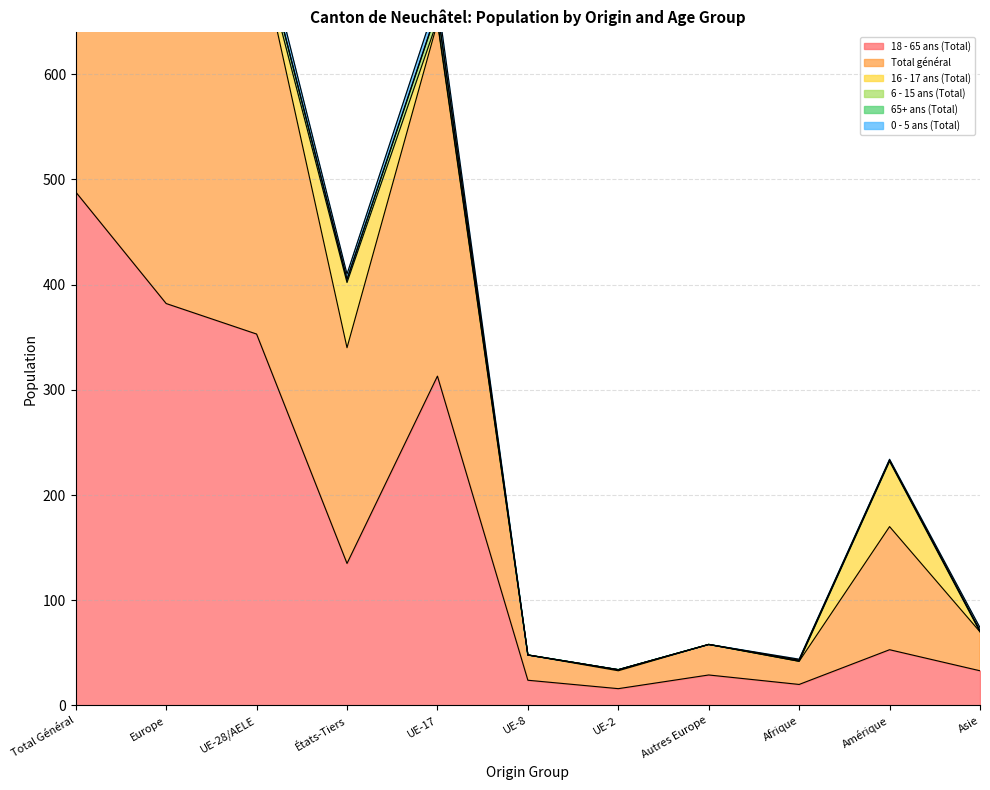

At which category is the sum across all series the highest?

Total Général